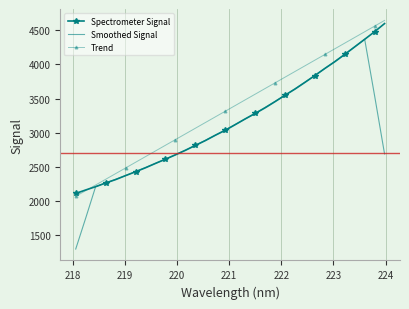

List the series in order of their overall mean, highest first.

Trend, Spectrometer Signal, Smoothed Signal